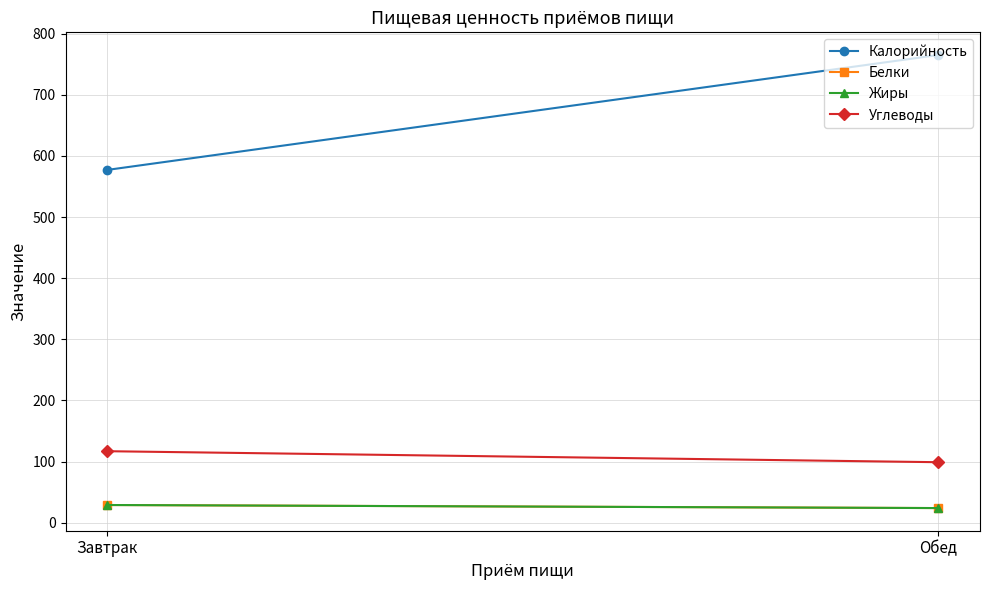

Is it true that Калорийность equals 577 at Завтрак?

True